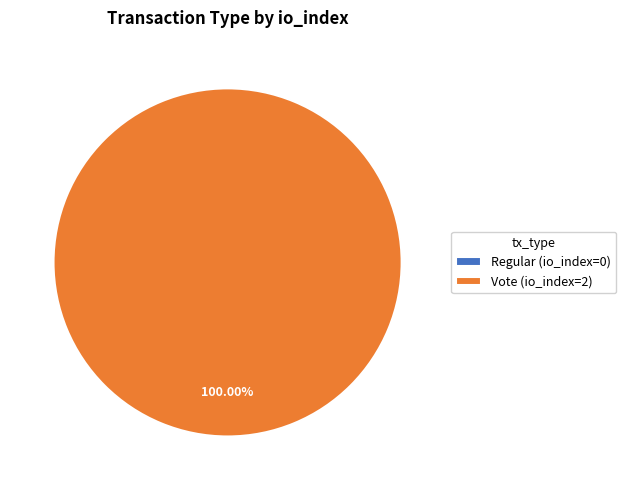

To the nearest percent, what is the average slice percentage?

50%